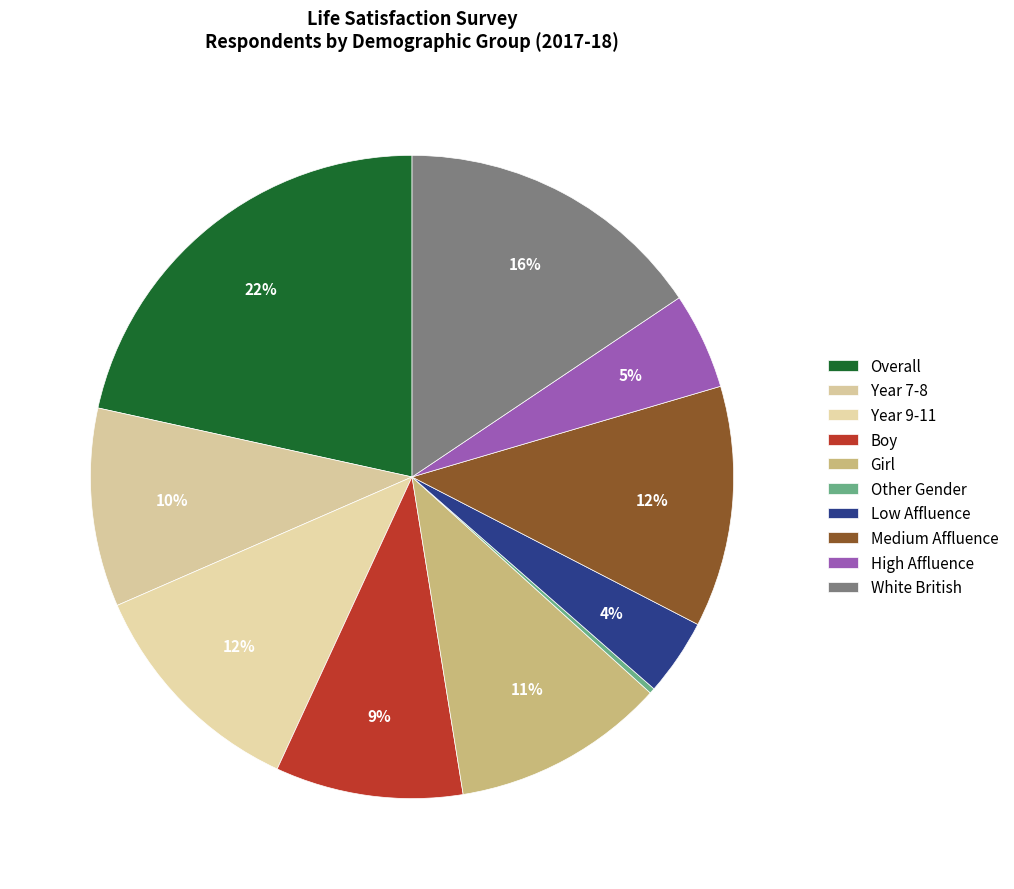

Which category has the smallest portion of the pie?

Other Gender